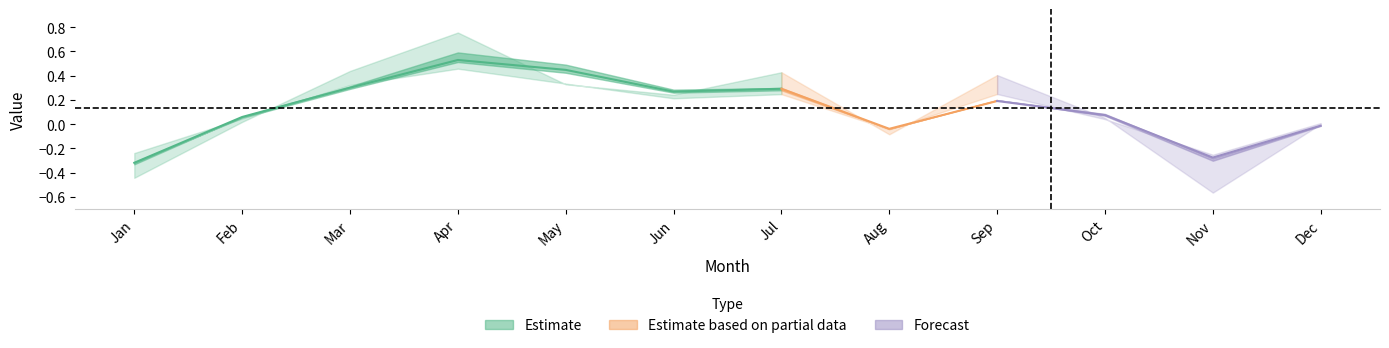

How many negative values does the pct95 series have?

3